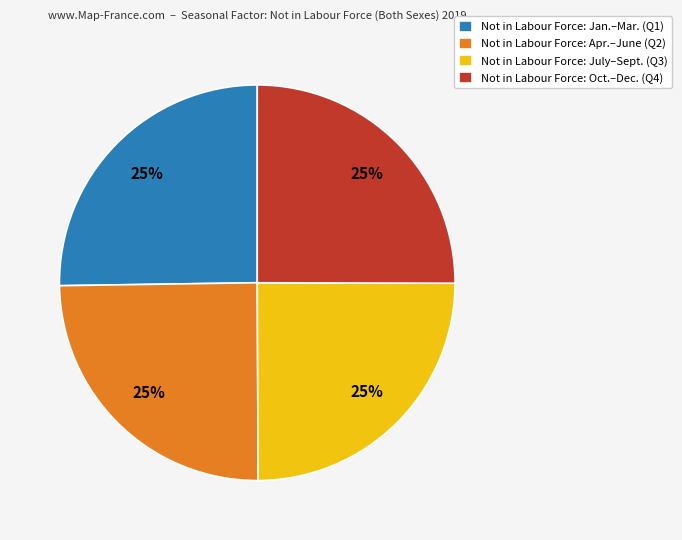

True or false: Not in Labour Force: Apr.–June (Q2) accounts for 25% of the total.

True